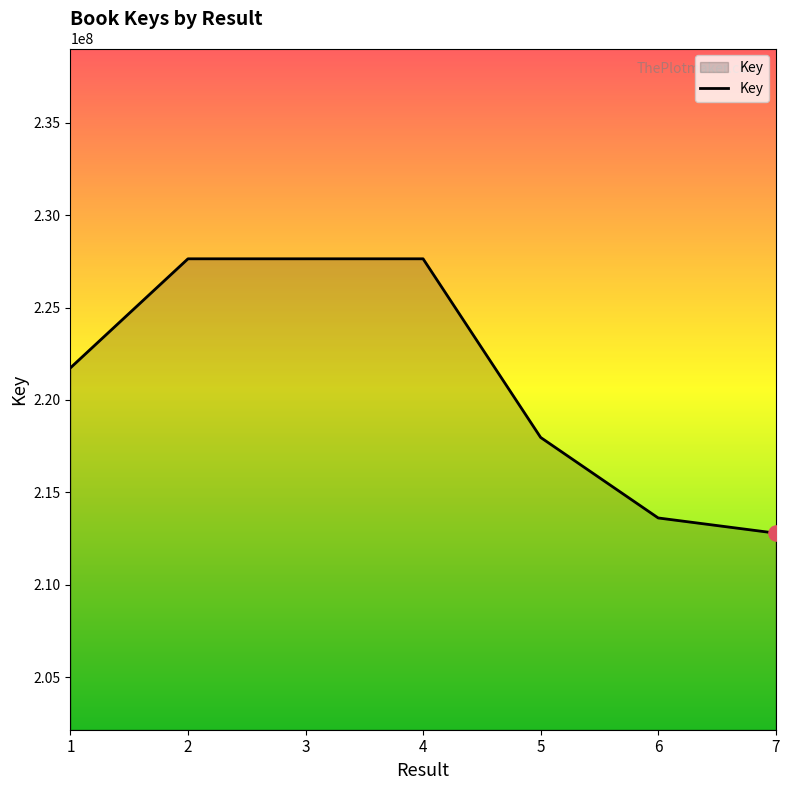

What is the ratio of the value at 1 to the value at 7?

1.0